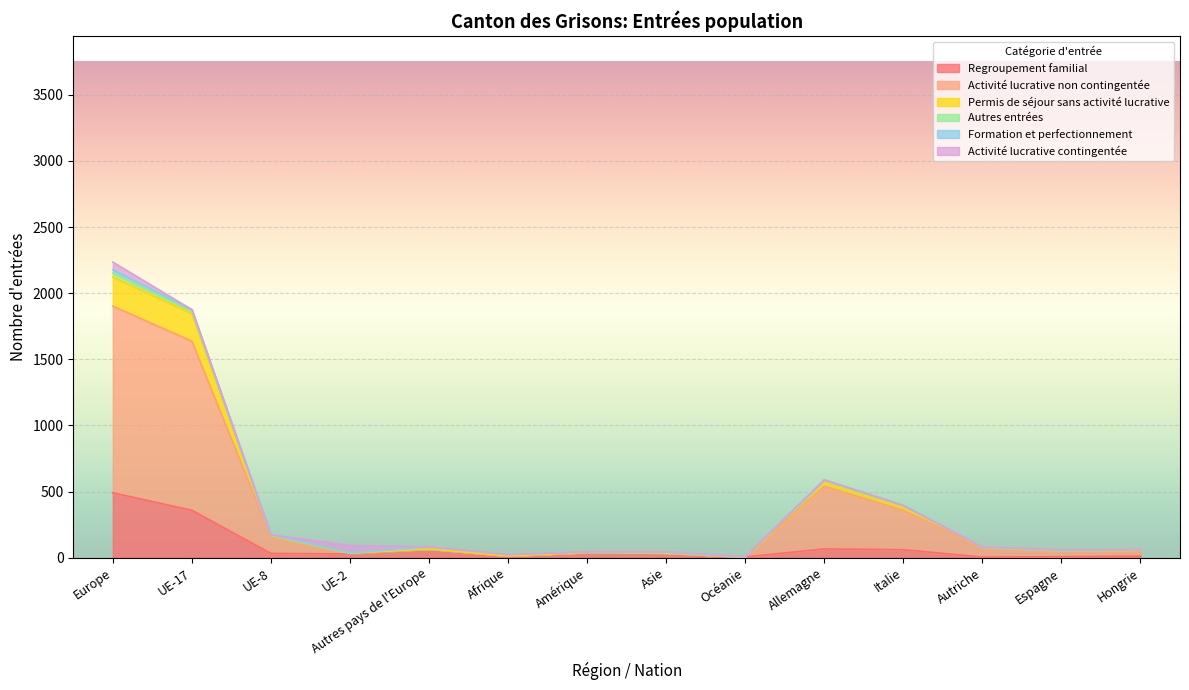

What is the label of the 4th point from the left?

UE-2